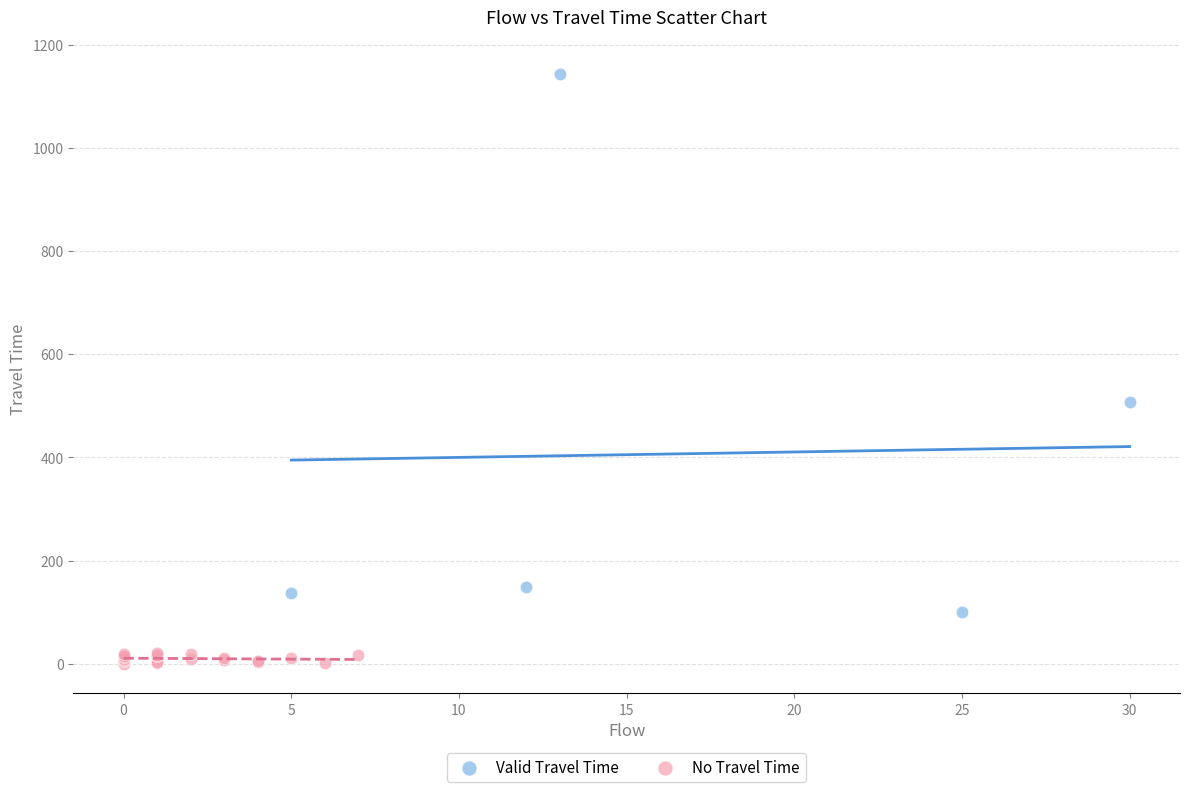

What are all the series names shown in the legend?

Valid Travel Time, No Travel Time